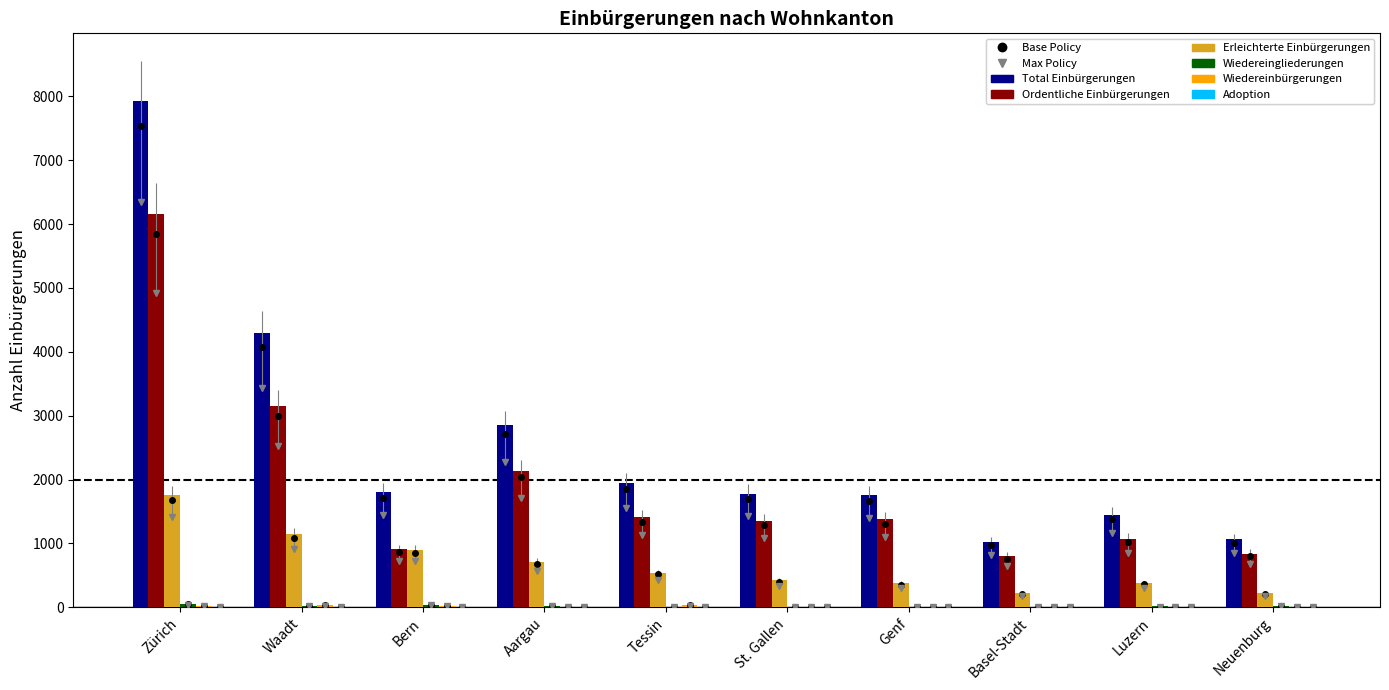

Rank the series at Genf from highest to lowest value.

Total Einbürgerungen, Ordentliche Einbürgerungen, Erleichterte Einbürgerungen, Adoption, Wiedereingliederungen, Wiedereinbürgerungen